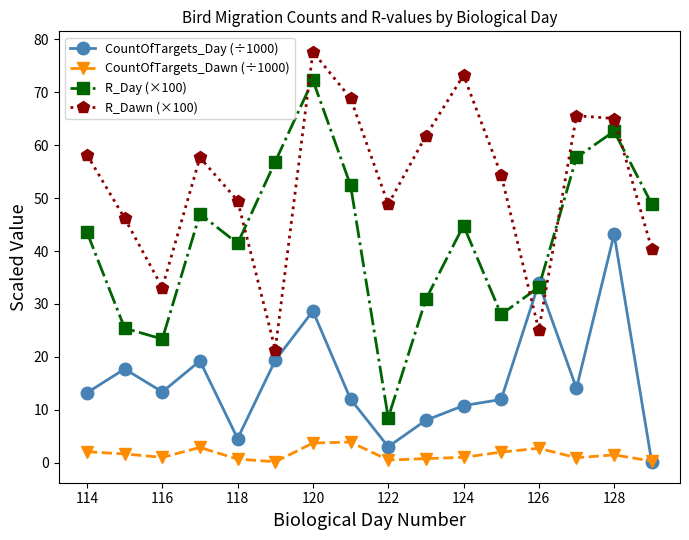

Which series has the largest total across all categories?

R_Dawn (×100)